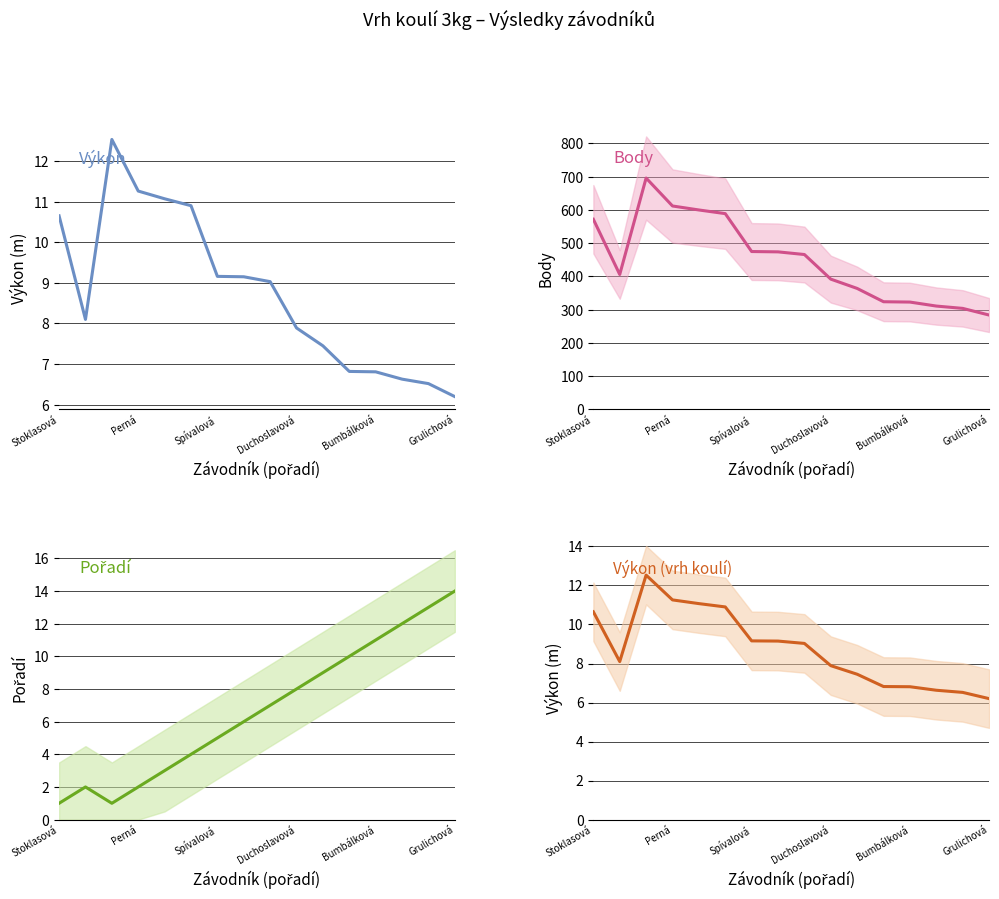

In Výkon (vrh koulí), how many points are lower than both neighbors (excluding endpoints)?

1